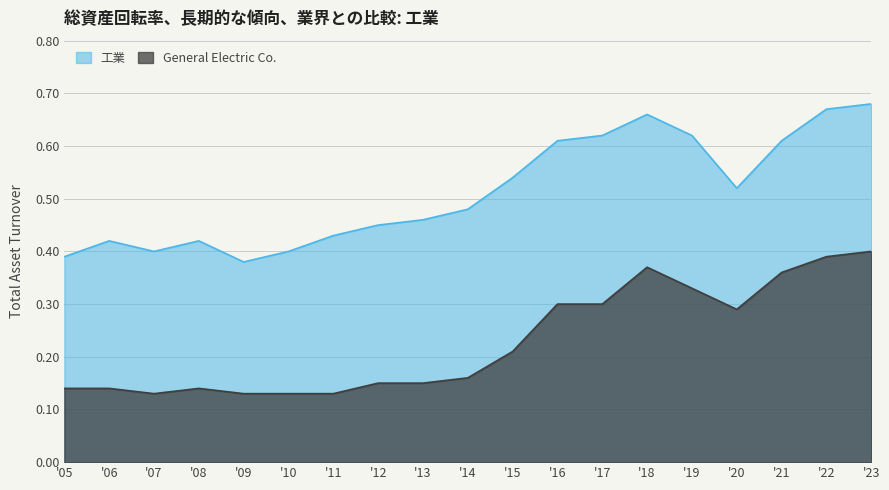

How many series are shown in this chart?

2